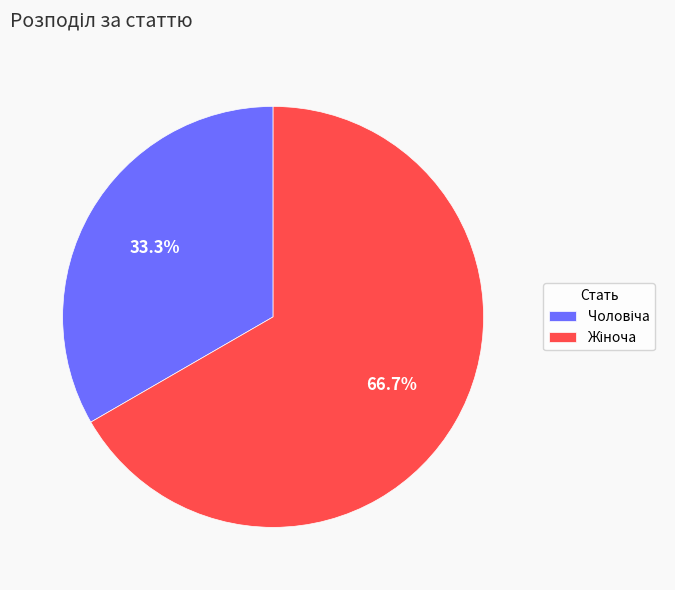

Is there a majority slice in this chart?

Yes